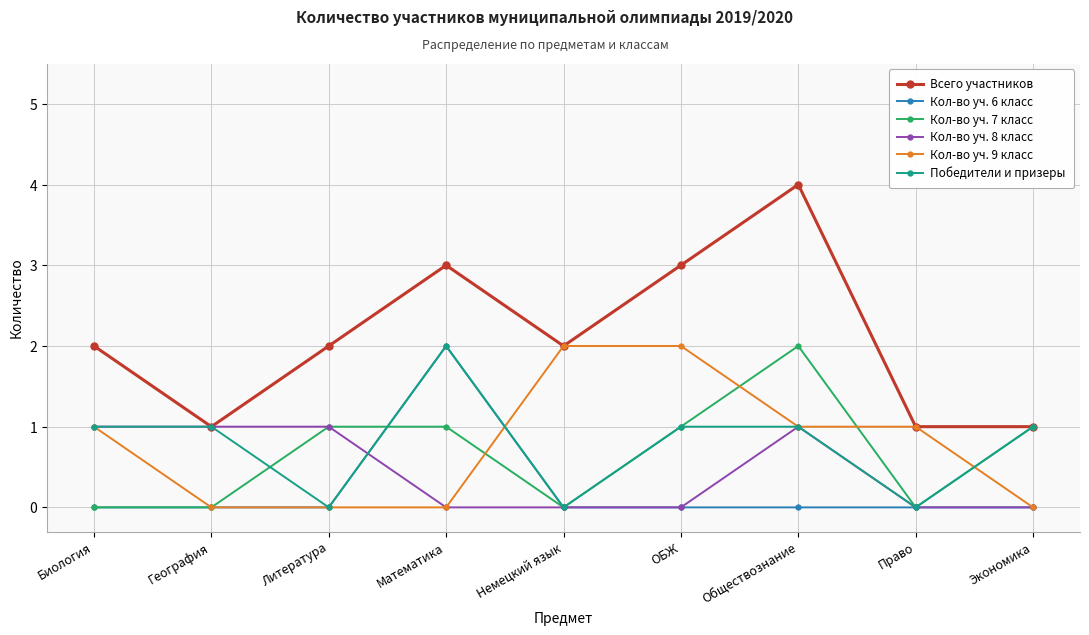

Which category has the highest value across all series?

Обществознание